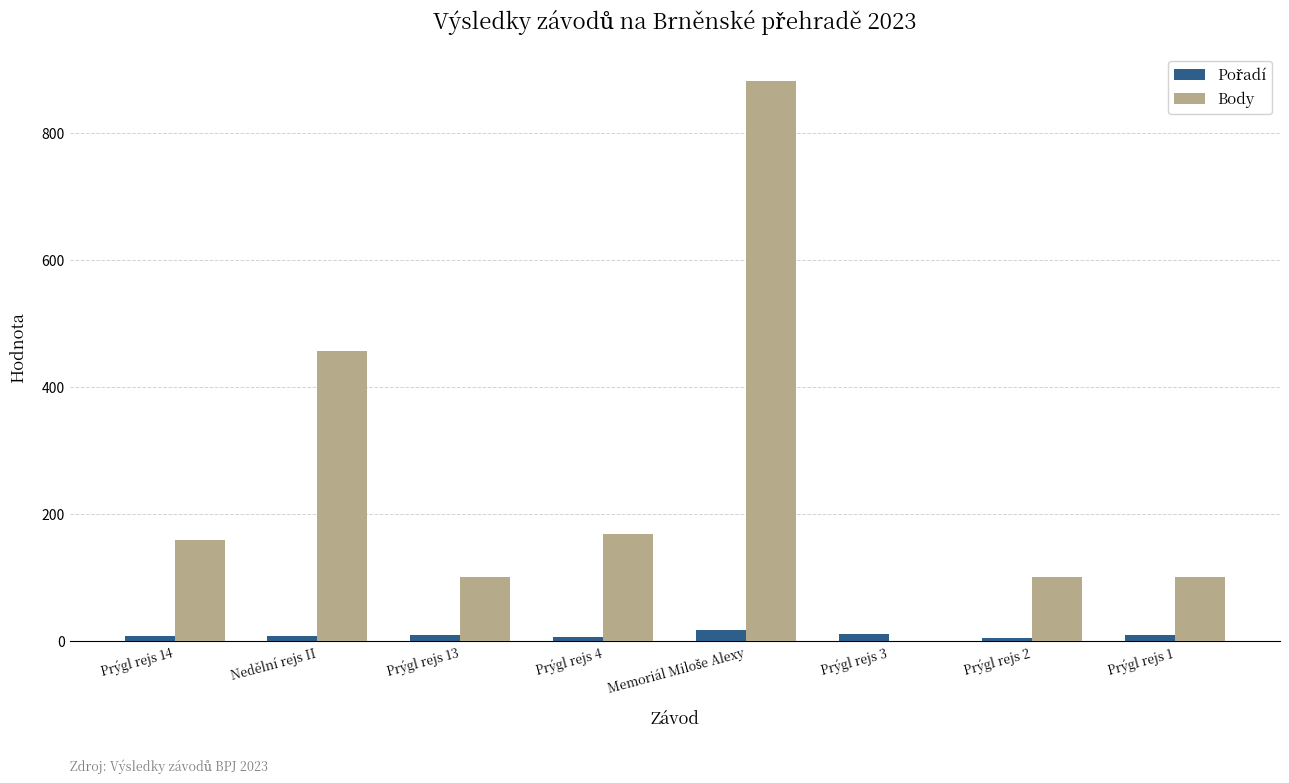

At which label is Body closest to 440?

Nedělní rejs II